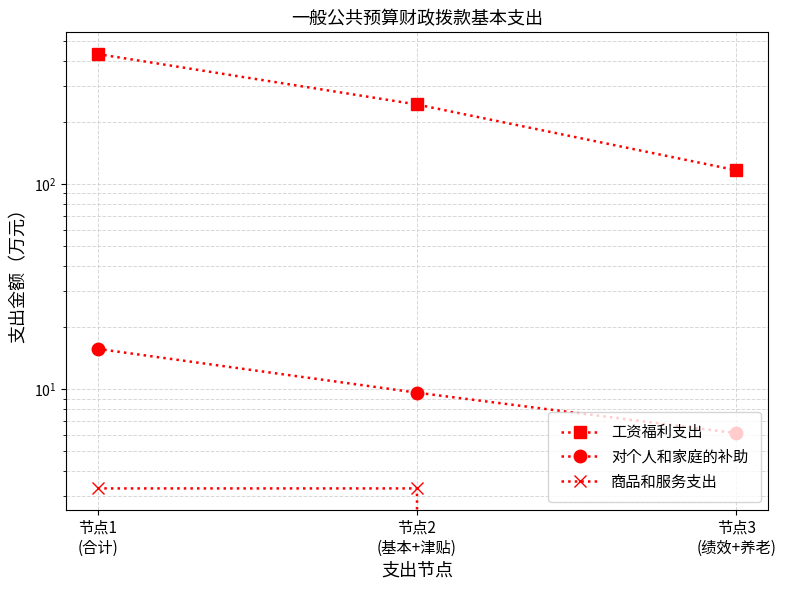

What is the difference between the maximum and minimum values in the 商品和服务支出 series?

3.3